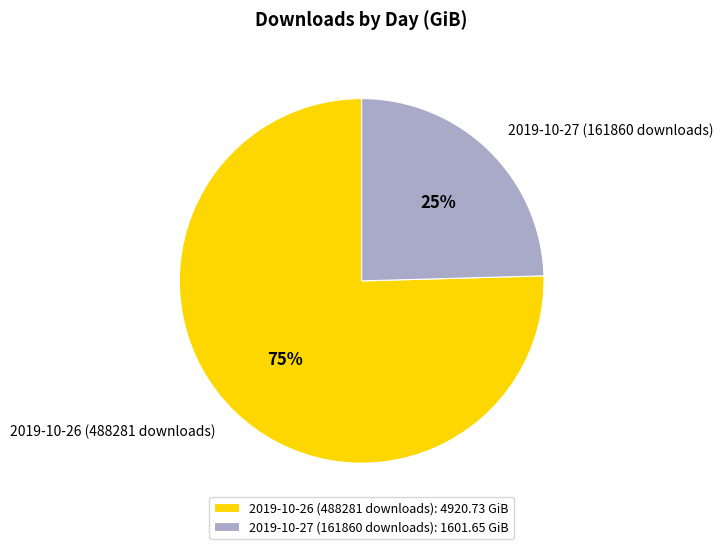

What is the largest slice in the pie chart?

2019-10-26 (488281 downloads)